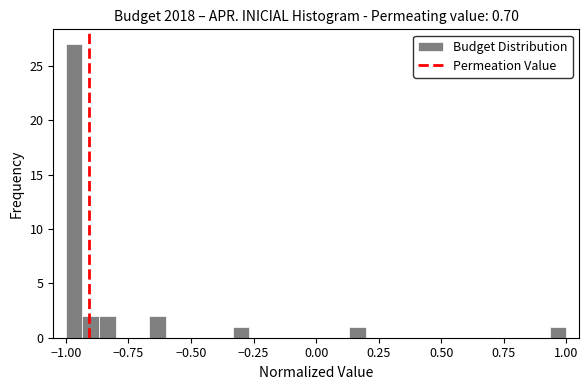

Around what value on the x-axis is the tallest bar? Give the approximate position of its centre, as read against the axis.

-0.95